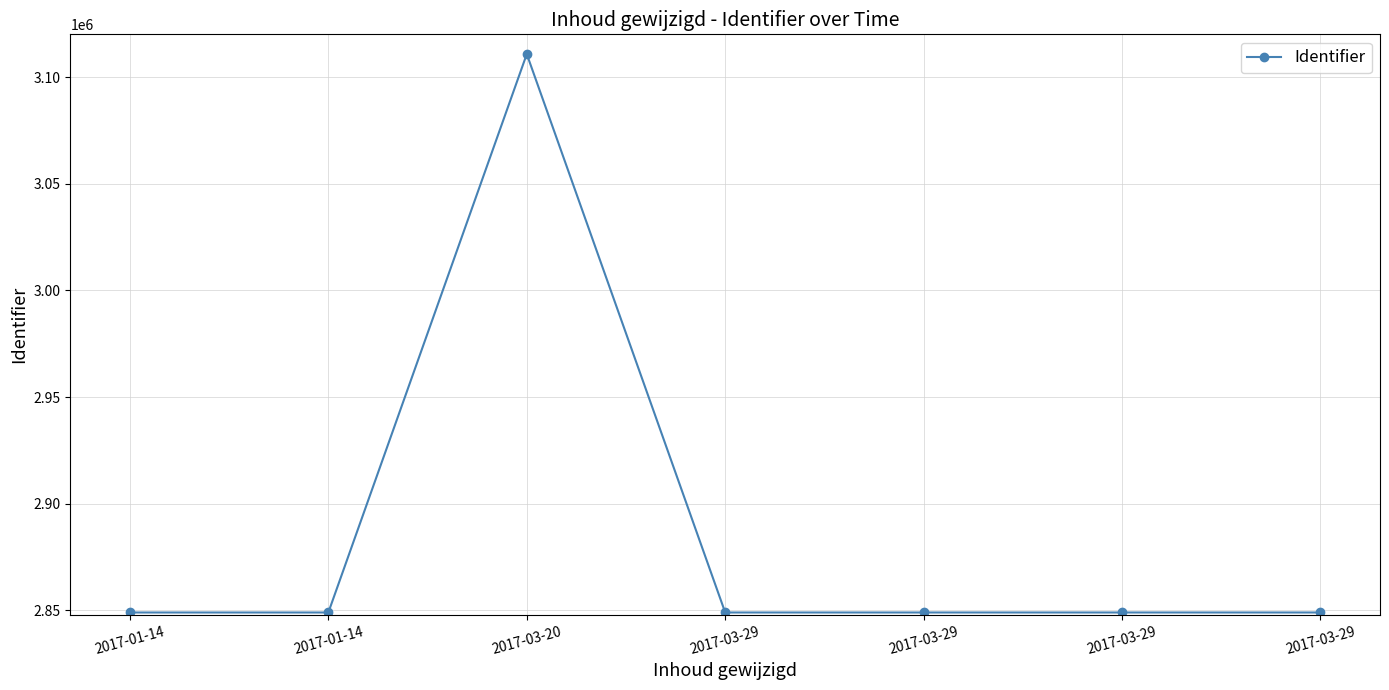

How many distinct data groups are displayed?

1